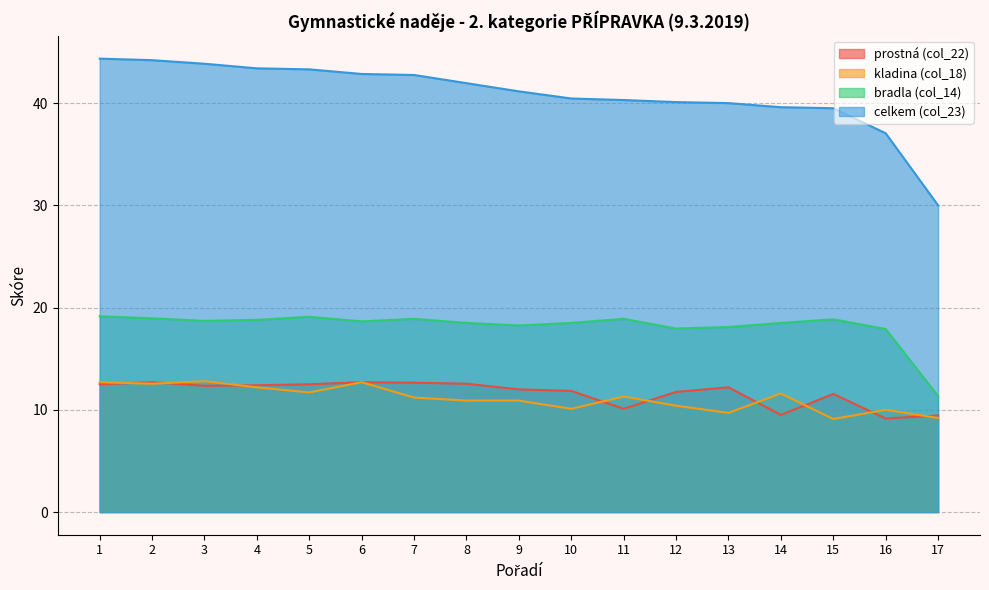

Which label corresponds to the smallest value in the chart?

15